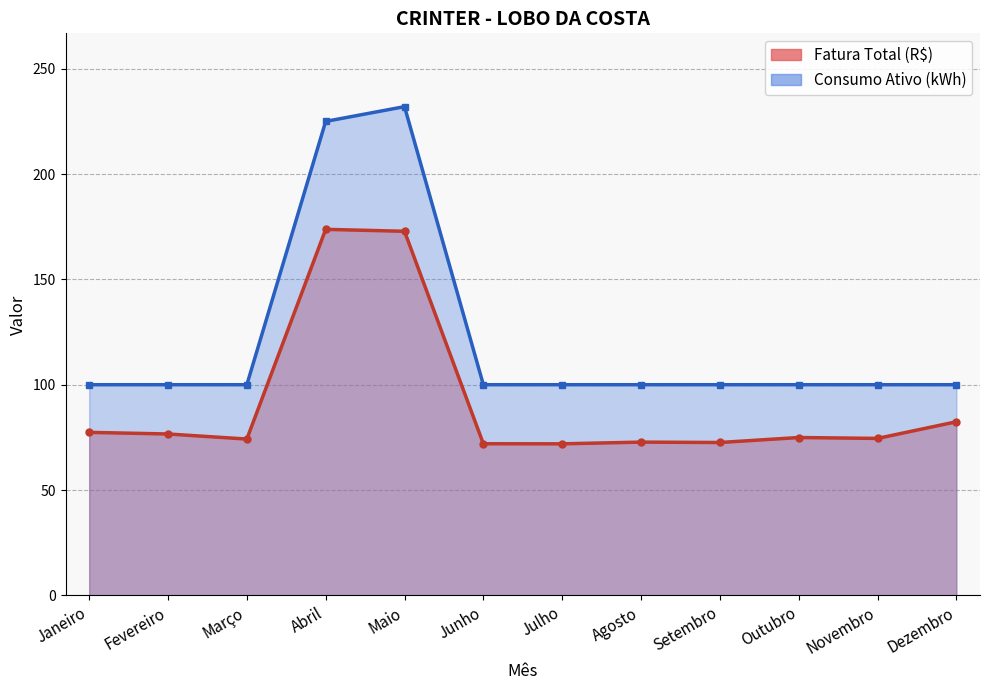

What is the label of the 9th point from the left?

Setembro